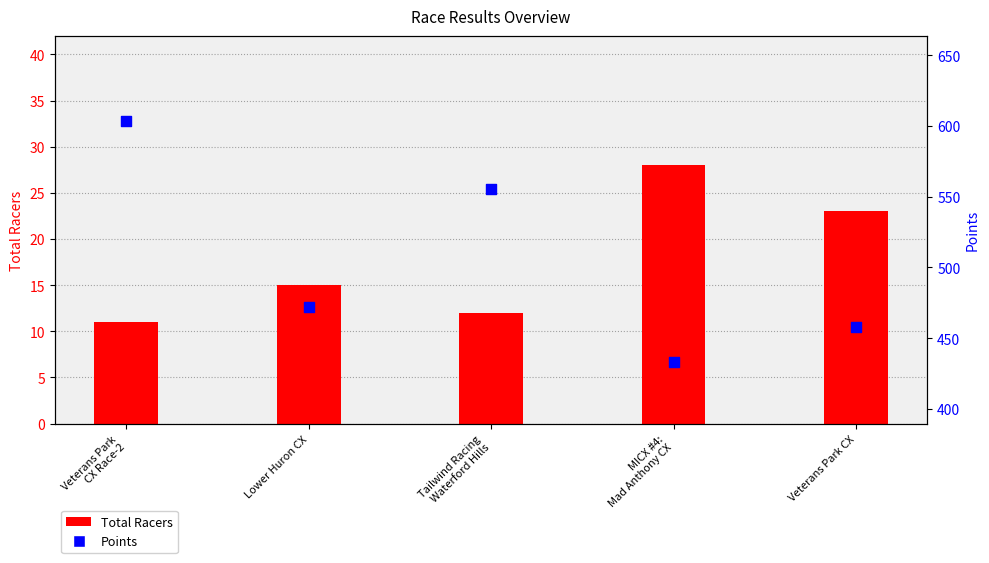

Which series has the widest spread of Y values?

Points